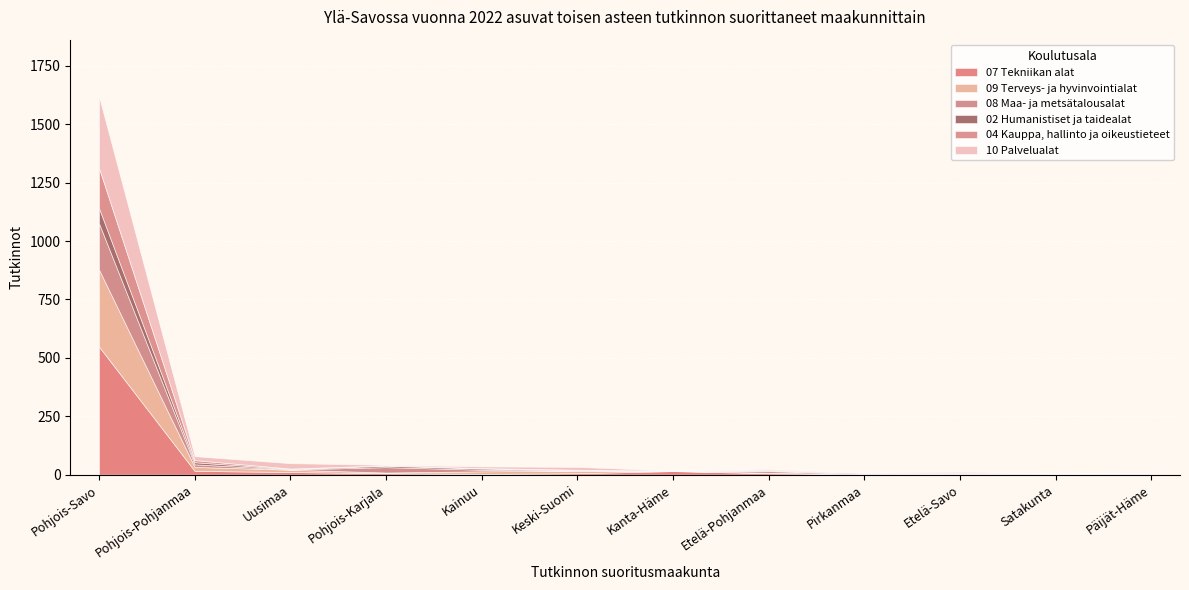

What is the total value across all series at Pohjois-Savo?

1619